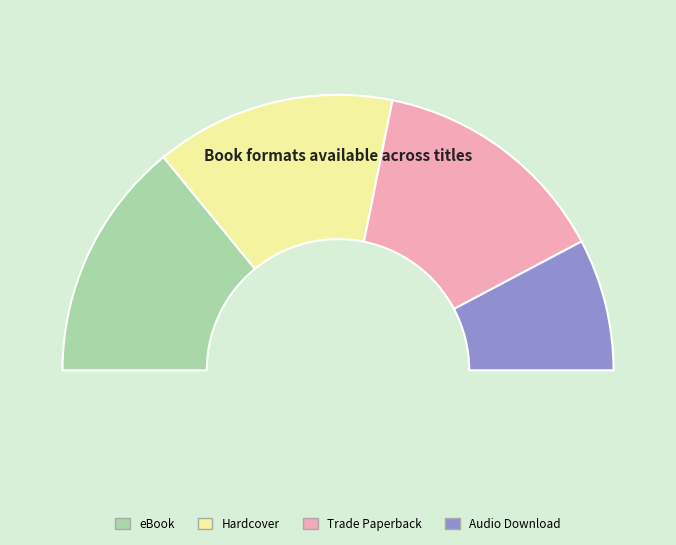

Which category has the smallest portion of the pie?

Audio Download